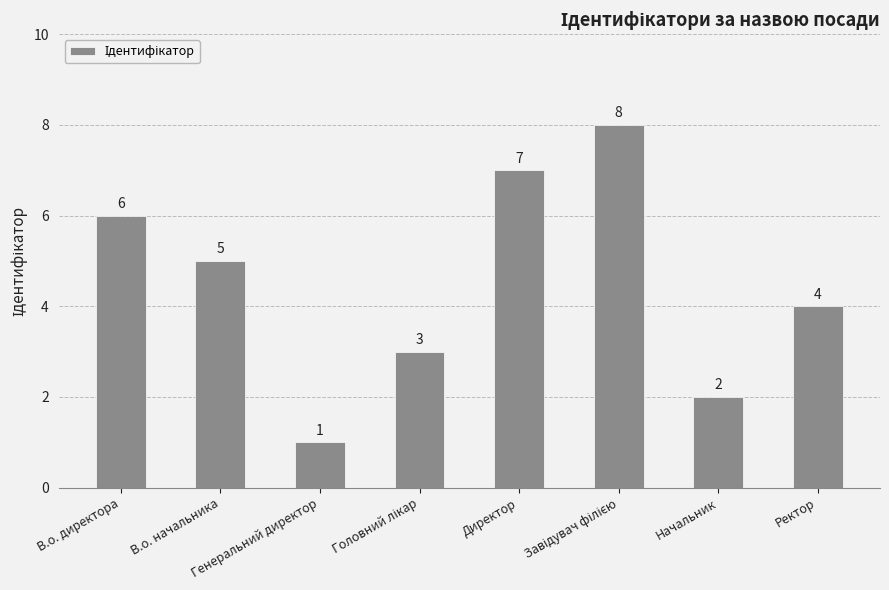

What is the difference between the maximum and second lowest values?

6